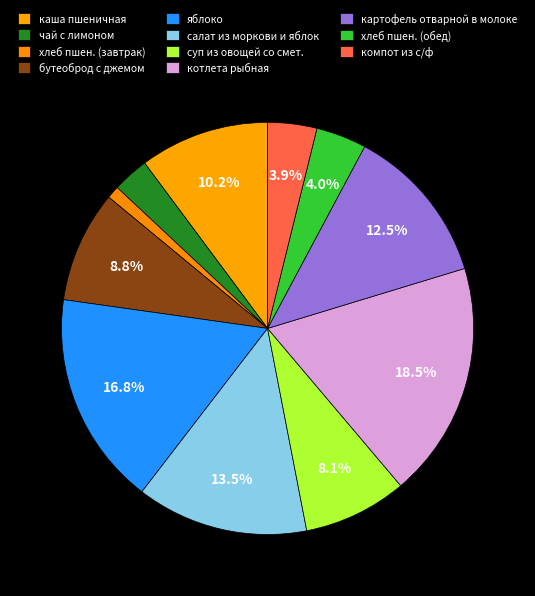

Which slice is the smallest?

хлеб пшен. (завтрак)